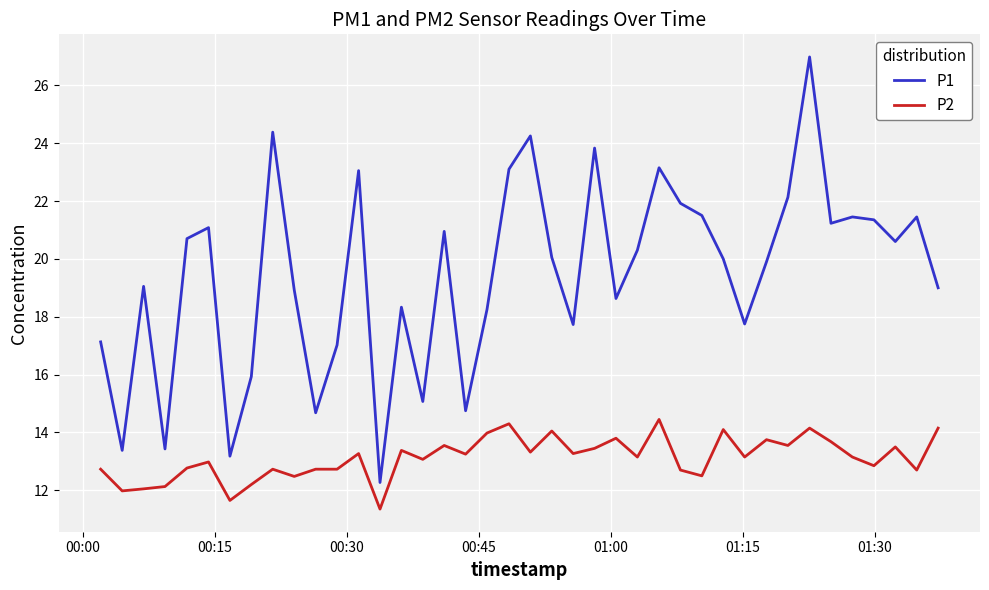

Which series has the widest spread of values?

P1